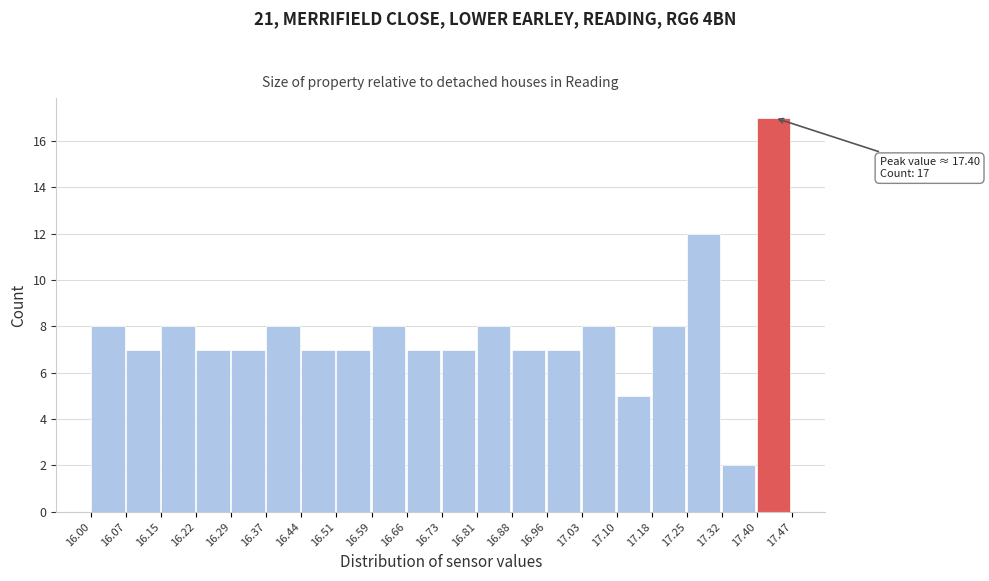

Which range on the x-axis has the tallest bar?

17.40 to 17.47